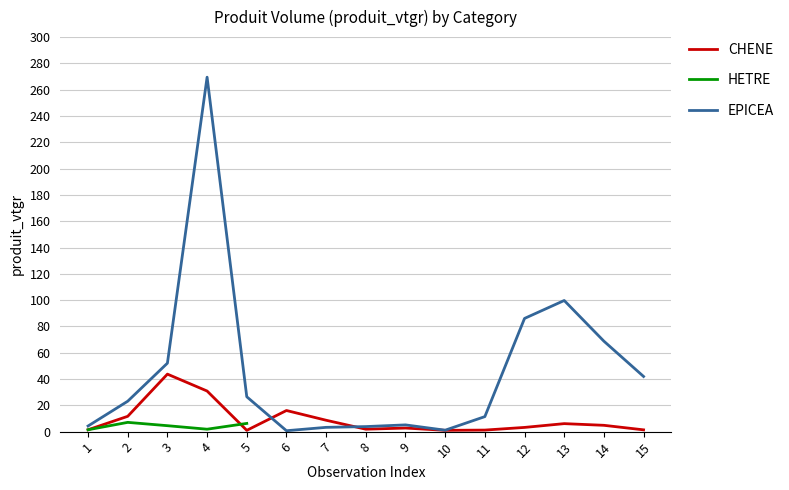

What is the sum of the CHENE values at 14 and 5?

5.8